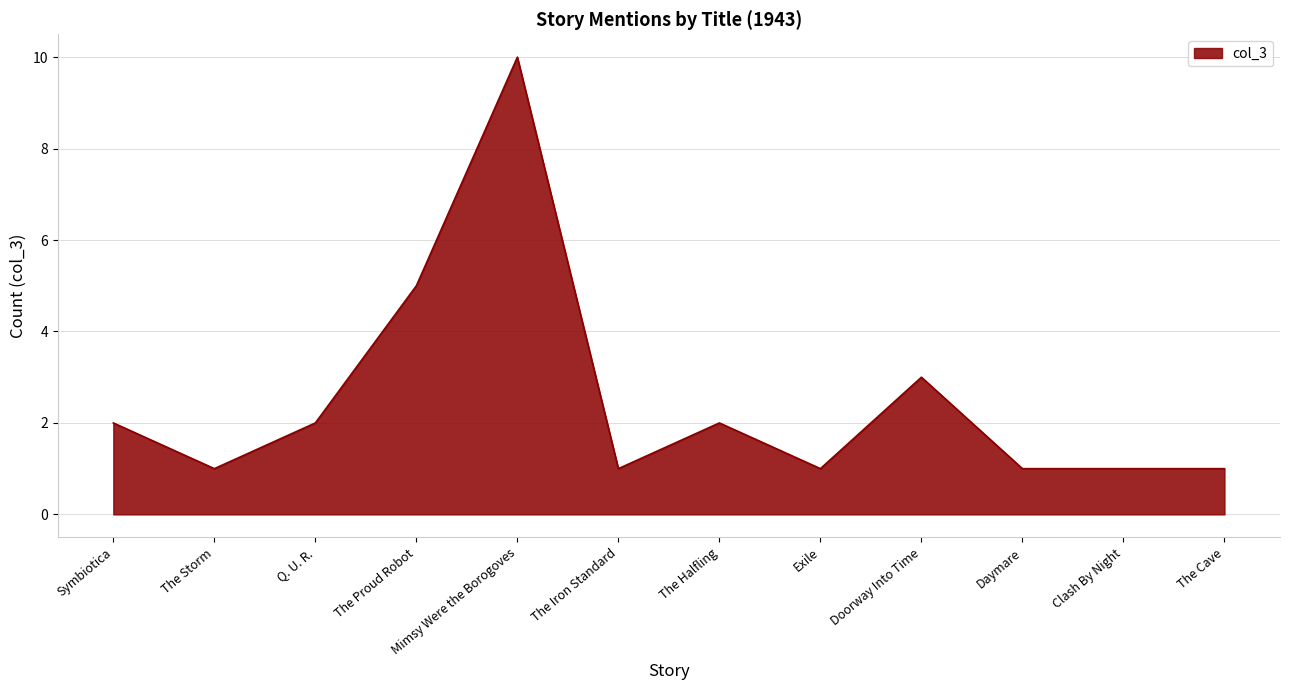

Which has a higher value, The Halfling or The Cave?

The Halfling